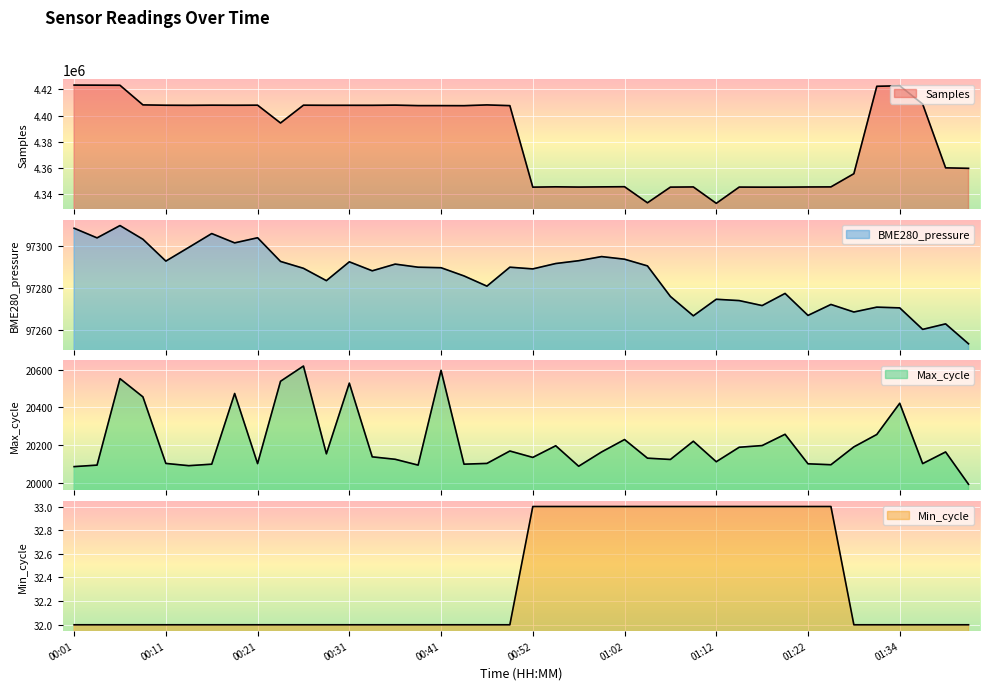

What is the spread (max minus min) of values at 00:03?

4423230.0